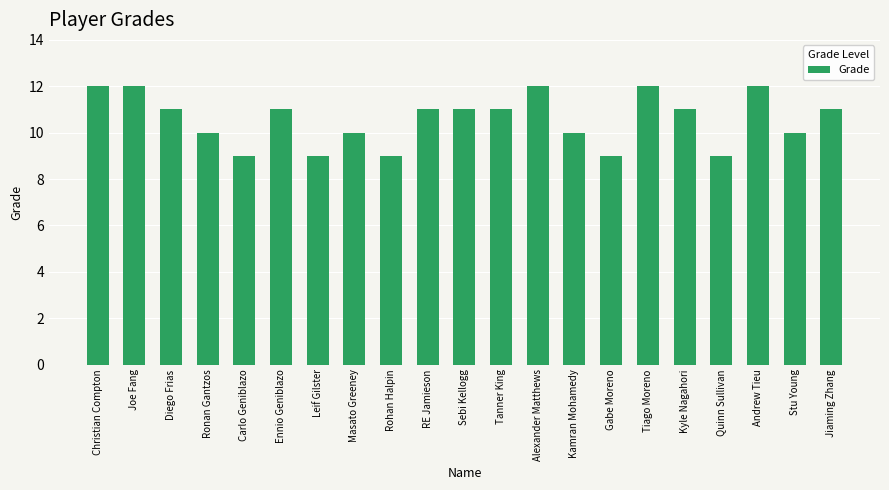

What is the value of the 6th bar from the left?

11